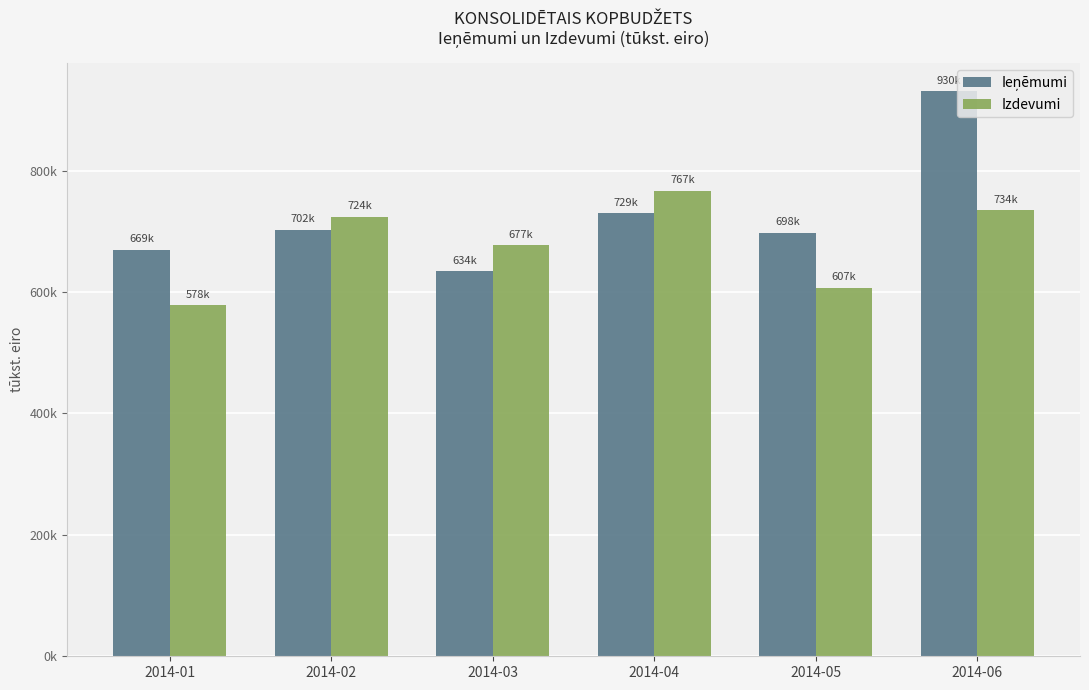

Rank the series at 2014-05 from highest to lowest value.

Ieņēmumi, Izdevumi